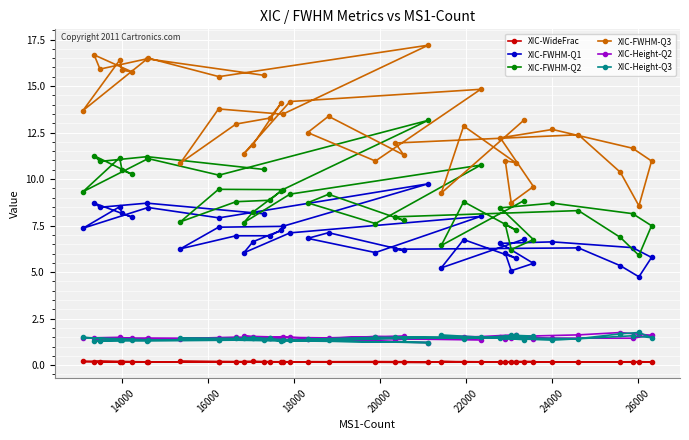

True or false: XIC-FWHM-Q3 and XIC-WideFrac cross at least once.

False